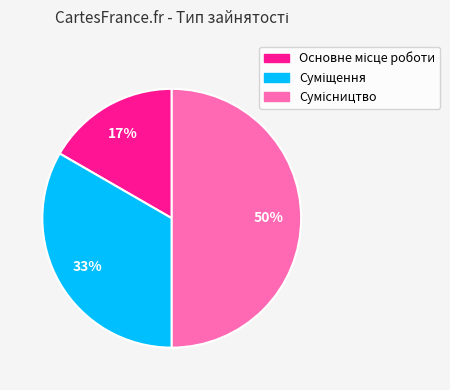

To the nearest percent, what is the difference between the largest and smallest slice percentages?

33%